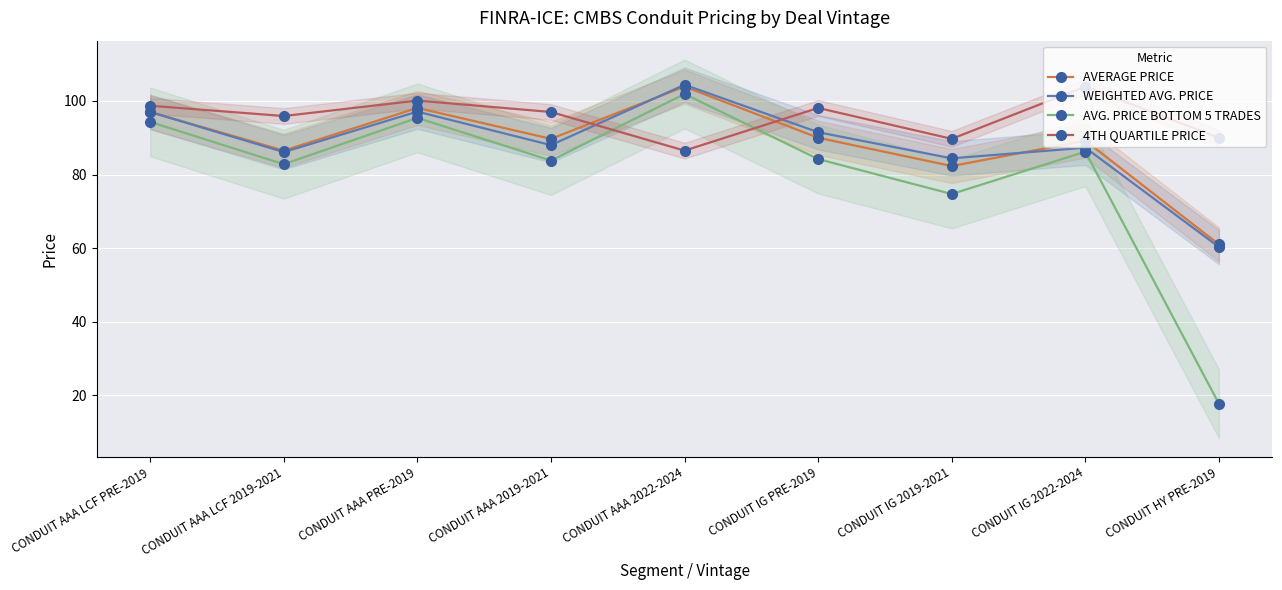

At which label does AVERAGE PRICE reach its peak?

CONDUIT AAA 2022-2024